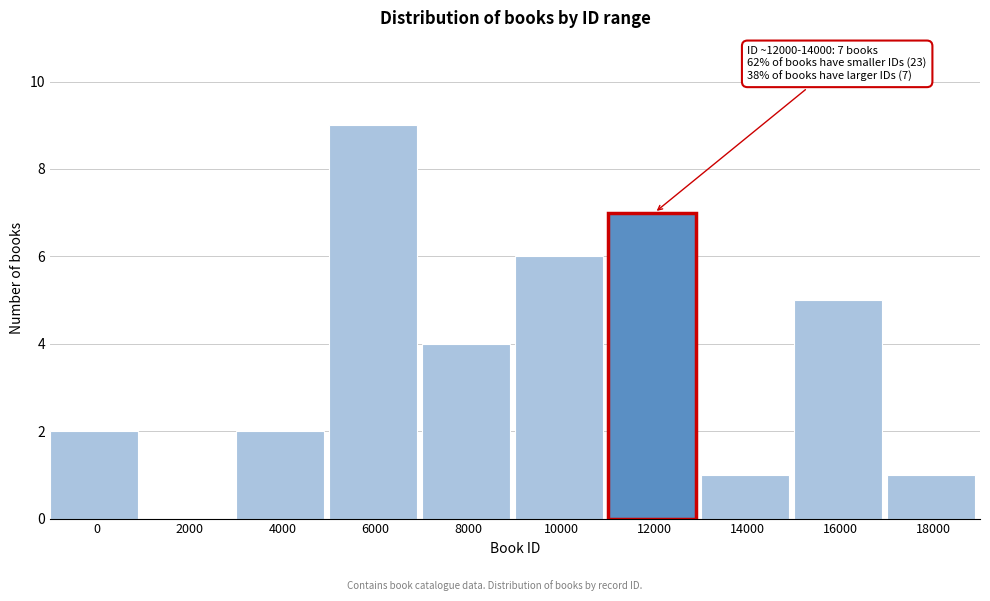

Reading left to right, what are all the values shown in this chart?

0=2	2000=0	4000=2	6000=9	8000=4	10000=6	12000=7	14000=1	16000=5	18000=1